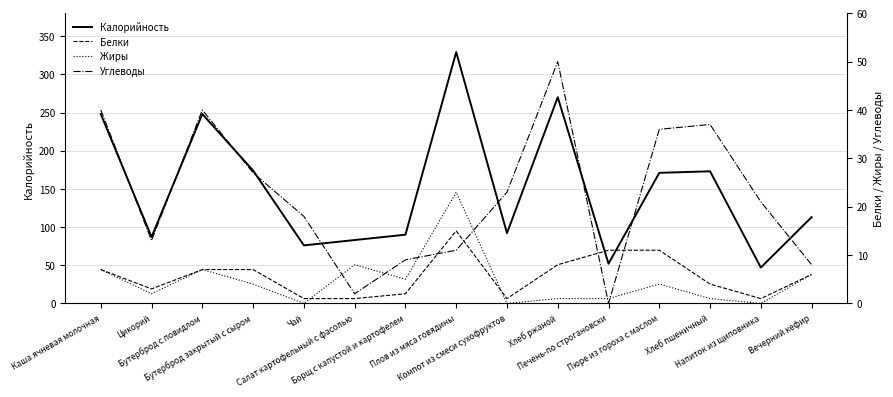

What is the difference between the second highest and second lowest values in the Углеводы series?

38